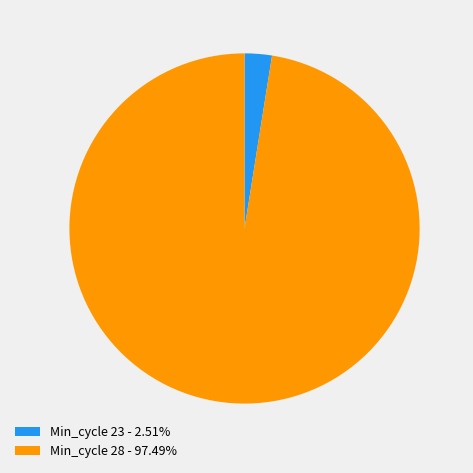

Is the sum of Min_cycle 28 - 97.49% and Min_cycle 23 - 2.51% greater than half?

Yes